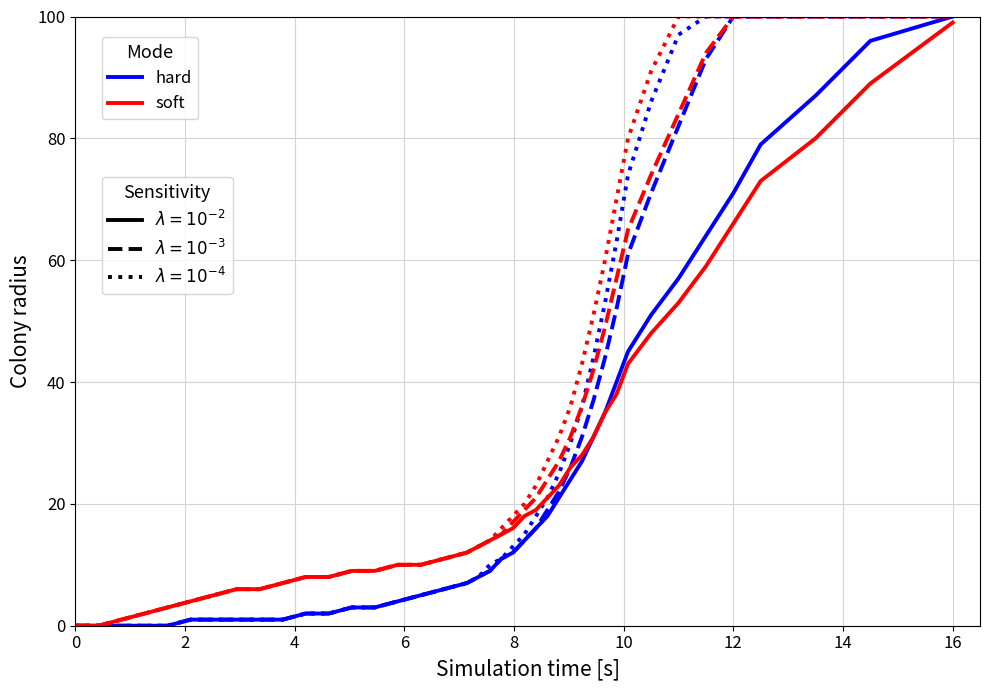

Reading left to right, extract all data points from this chart.

hard: 0	0	0	0	0	1	1	1	1	1	2	2	3	3	4	5	6	7	8	9	11	12	14	16	18	21	24	27	31	35	40	45	51	57	64	71	79	87	96	100
soft: 0	0	1	2	3	4	5	6	6	7	8	8	9	9	10	10	11	12	13	14	15	16	18	19	21	23	26	28	31	35	38	43	48	53	59	66	73	80	89	99